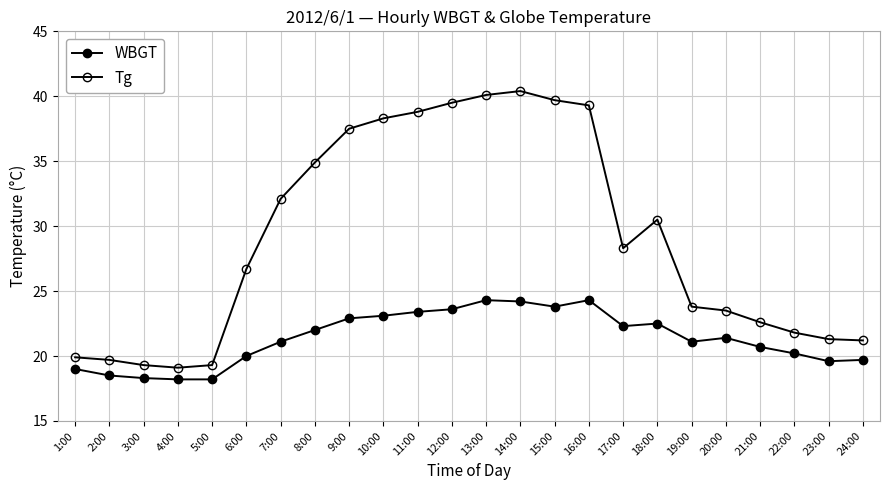

Which series has the largest total across all categories?

Tg